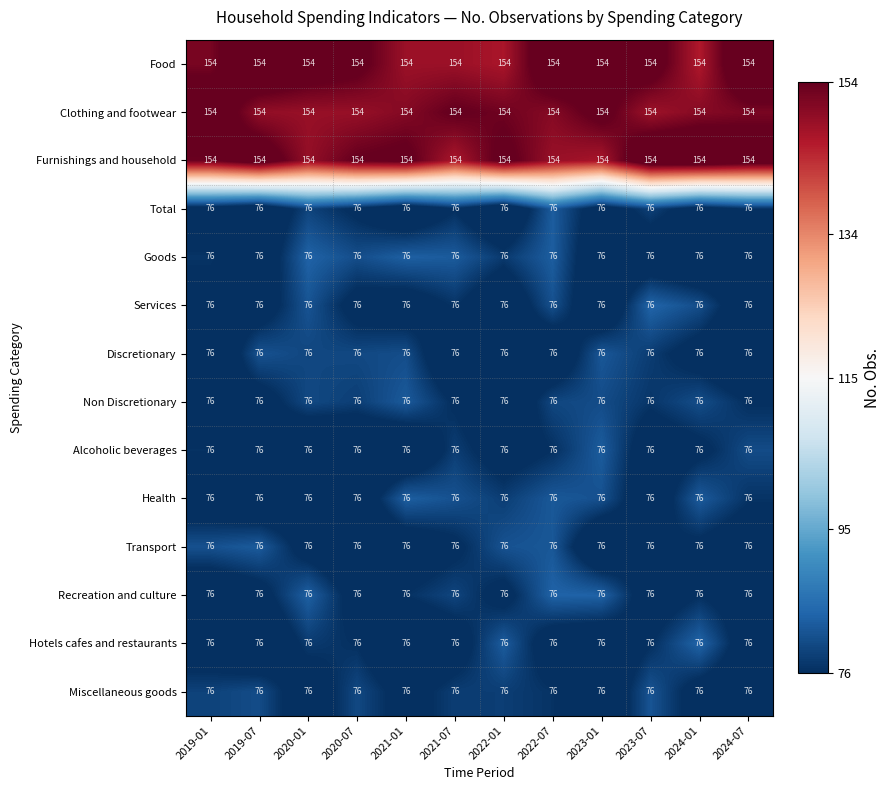

What is the difference between the highest and lowest values at 2022-01?

78